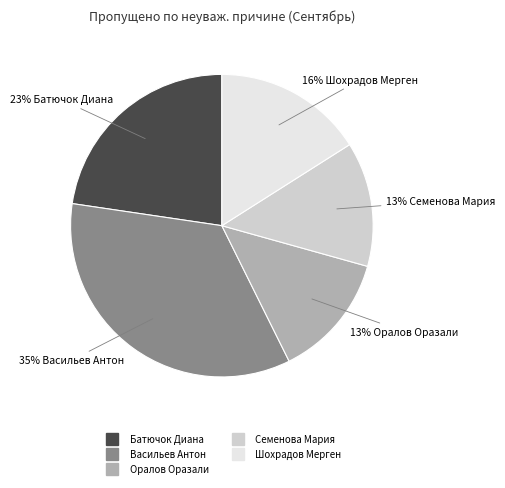

To the nearest percent, what portion does Оралов Оразали represent?

13%